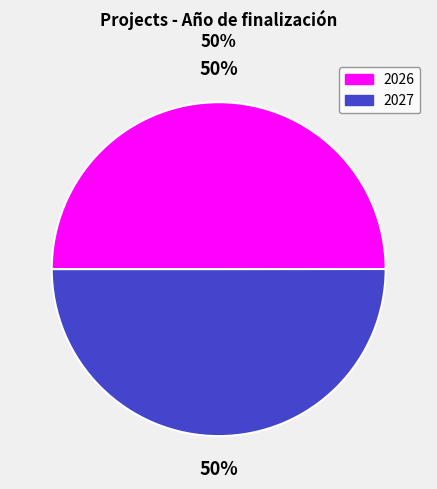

To the nearest percent, what is the combined percentage of 2027 and 2026?

100%